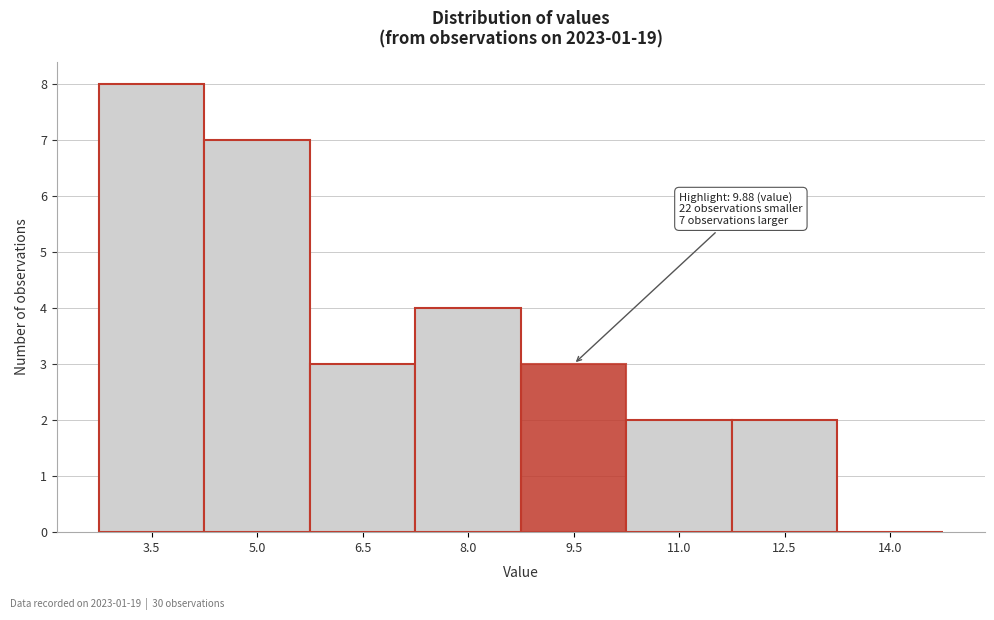

Reading left to right, transcribe all the data shown in this chart.

3.5=8	5.0=7	6.5=3	8.0=4	9.5=3	11.0=2	12.5=2	14.0=0